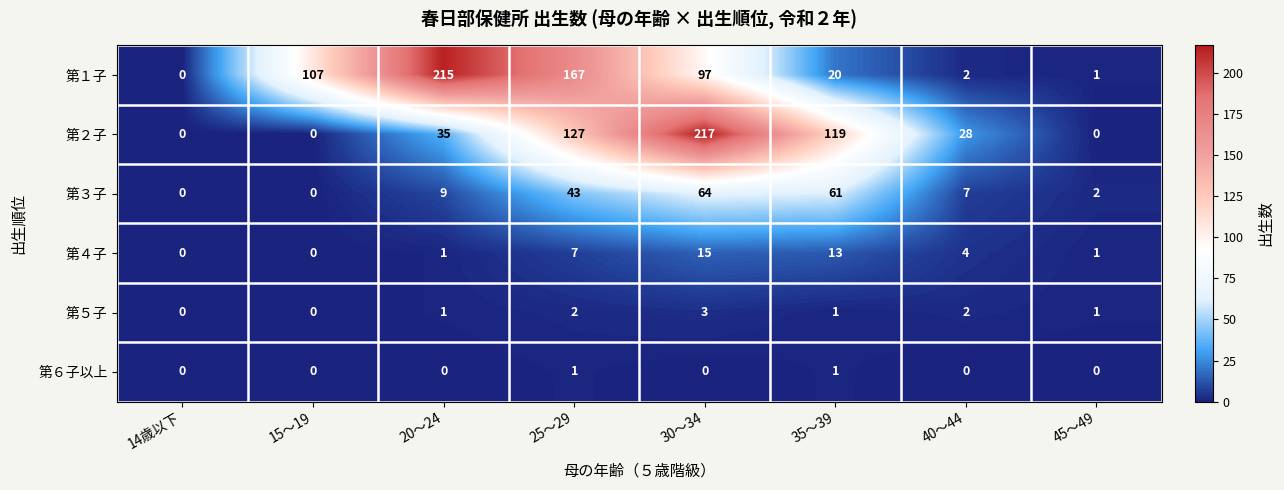

What is the total value across all series at 20〜24?

261